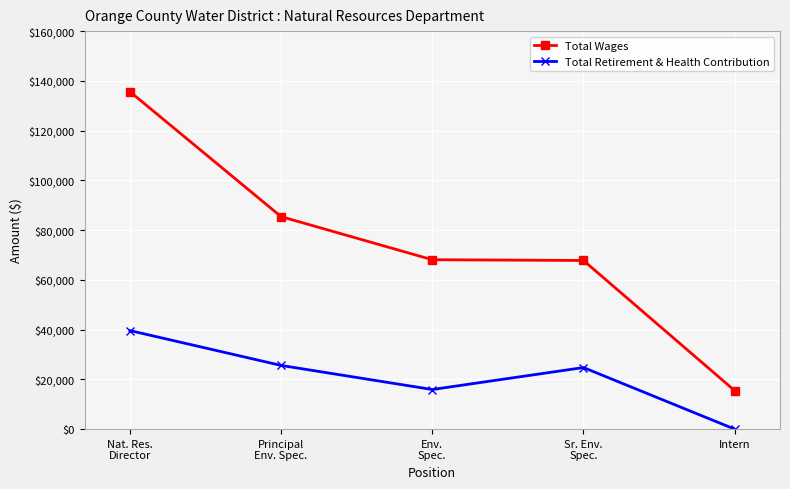

What position from the left is Env.
Spec.?

3